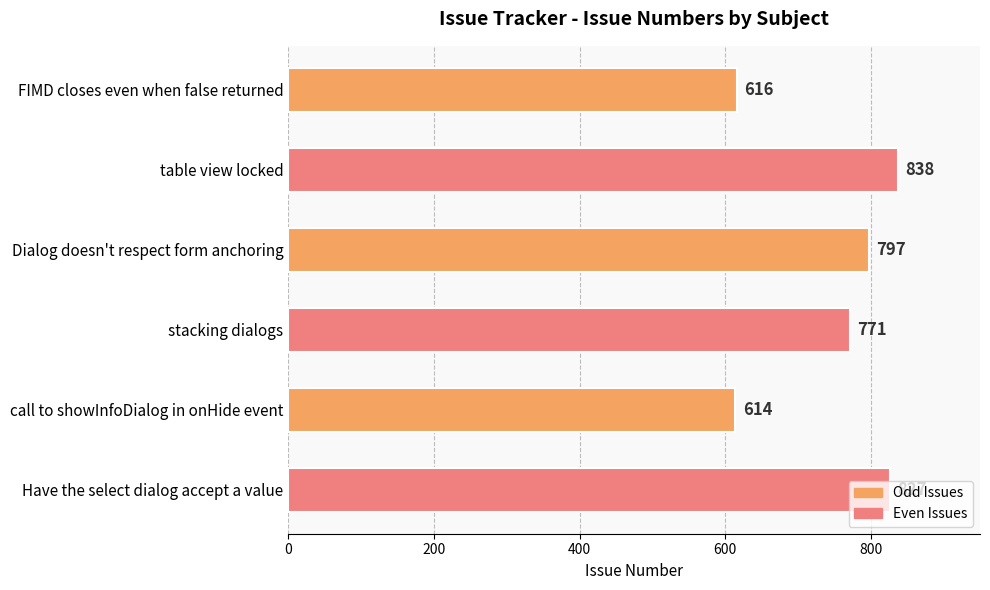

List the labels in order of value, largest first.

table view locked, Have the select dialog accept a value, Dialog doesn't respect form anchoring, stacking dialogs, FIMD closes even when false returned, call to showInfoDialog in onHide event